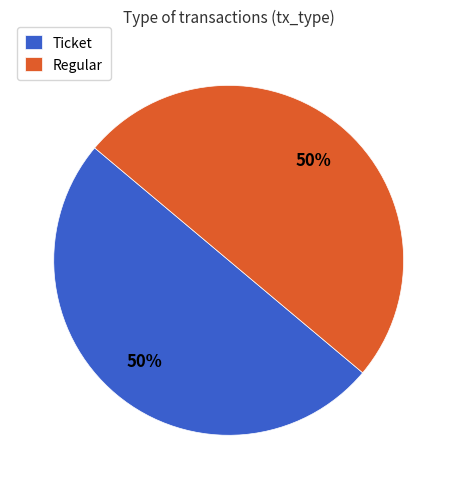

Approximately how many times larger is the value at Regular compared to Ticket?

1.0